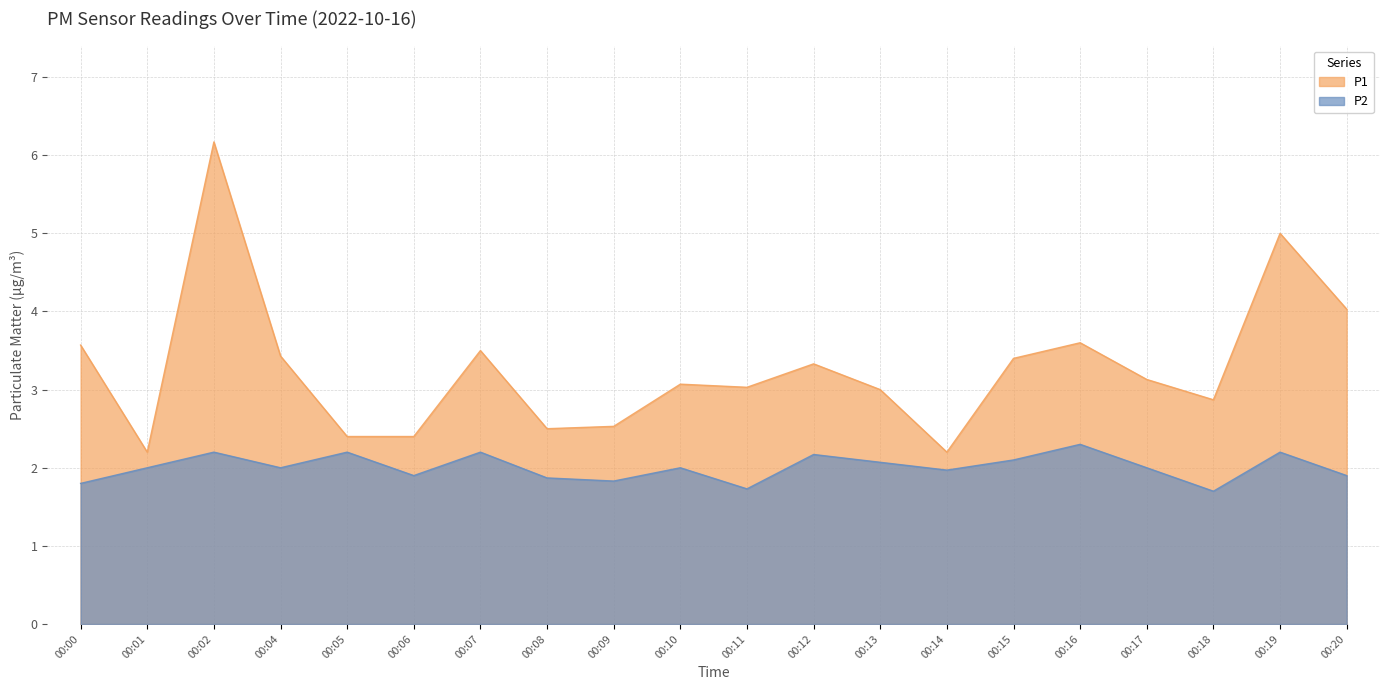

True or false: P2 and P1 cross at least once.

False